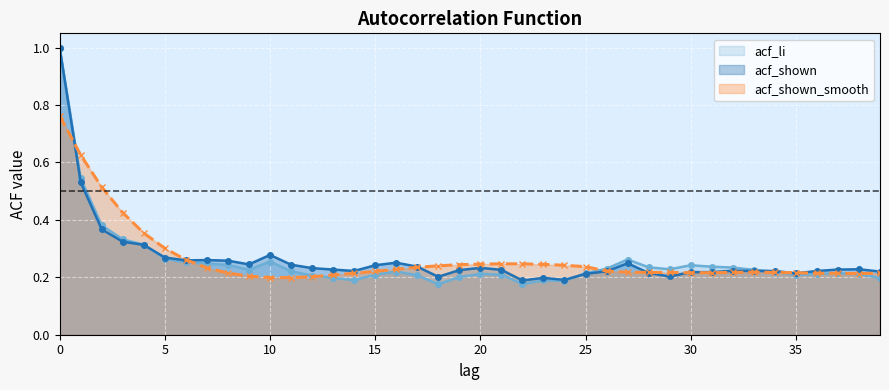

What is the difference between the maximum and second lowest values in the acf_shown series?

0.8